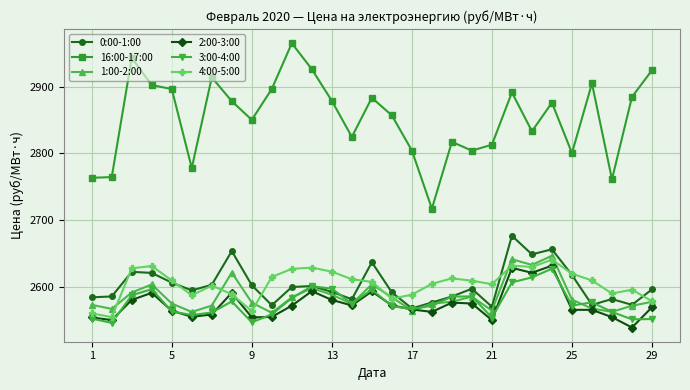

True or false: 1:00-2:00 has more than 0 points higher than both neighbors.

True